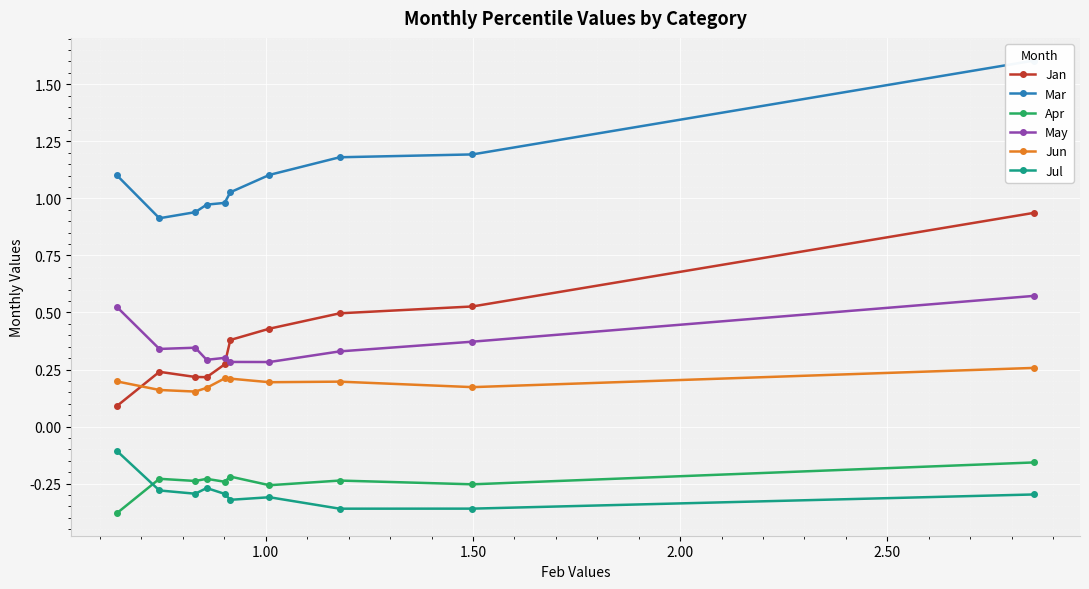

What are all the series names shown in the legend?

Jan, Mar, Apr, May, Jun, Jul